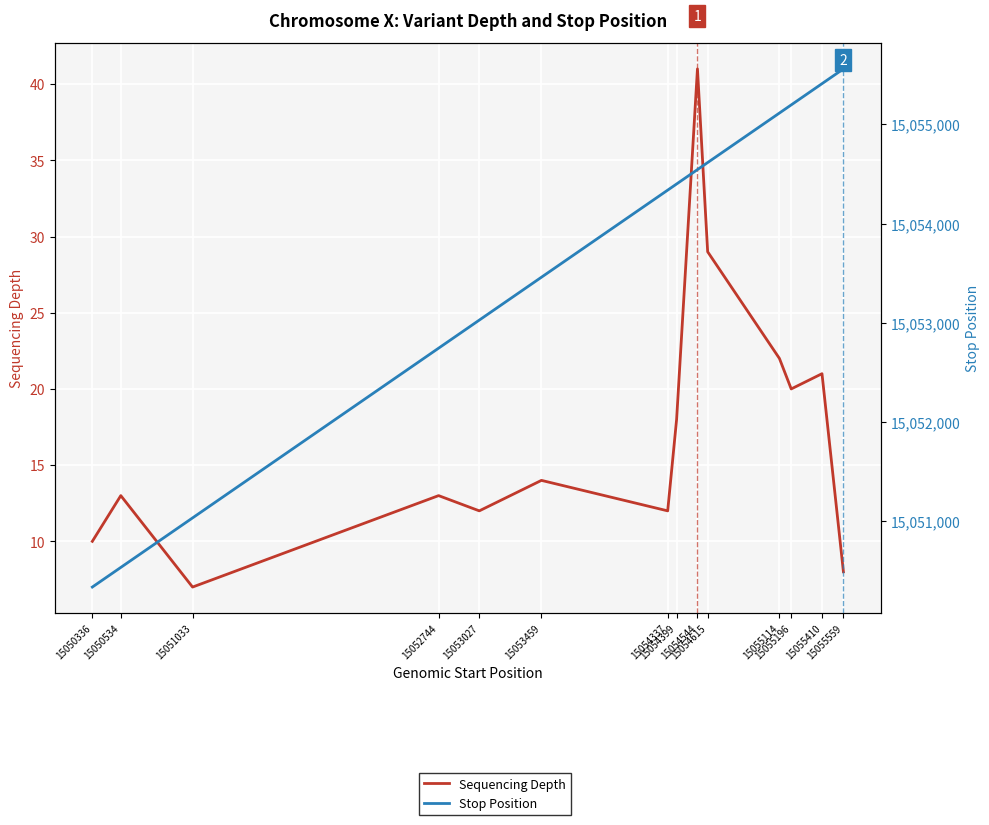

Rank the categories by Stop Position value from highest to lowest.

15055559, 15055410, 15055196, 15055114, 15054615, 15054544, 15054399, 15054337, 15053459, 15053027, 15052744, 15051033, 15050534, 15050336